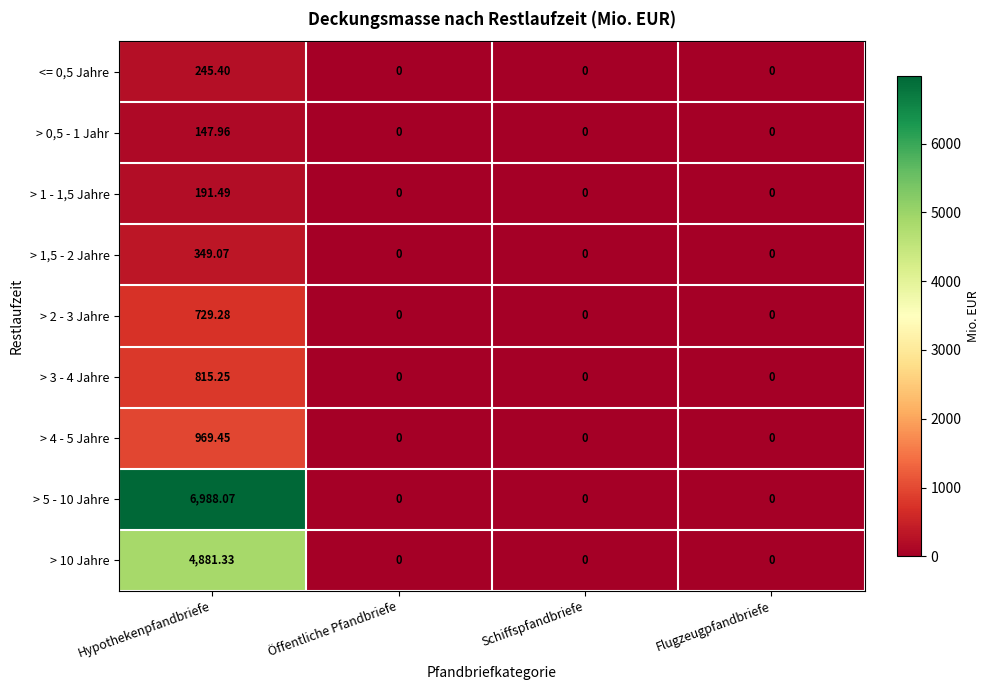

At which label does > 5 - 10 Jahre reach its peak?

Hypothekenpfandbriefe